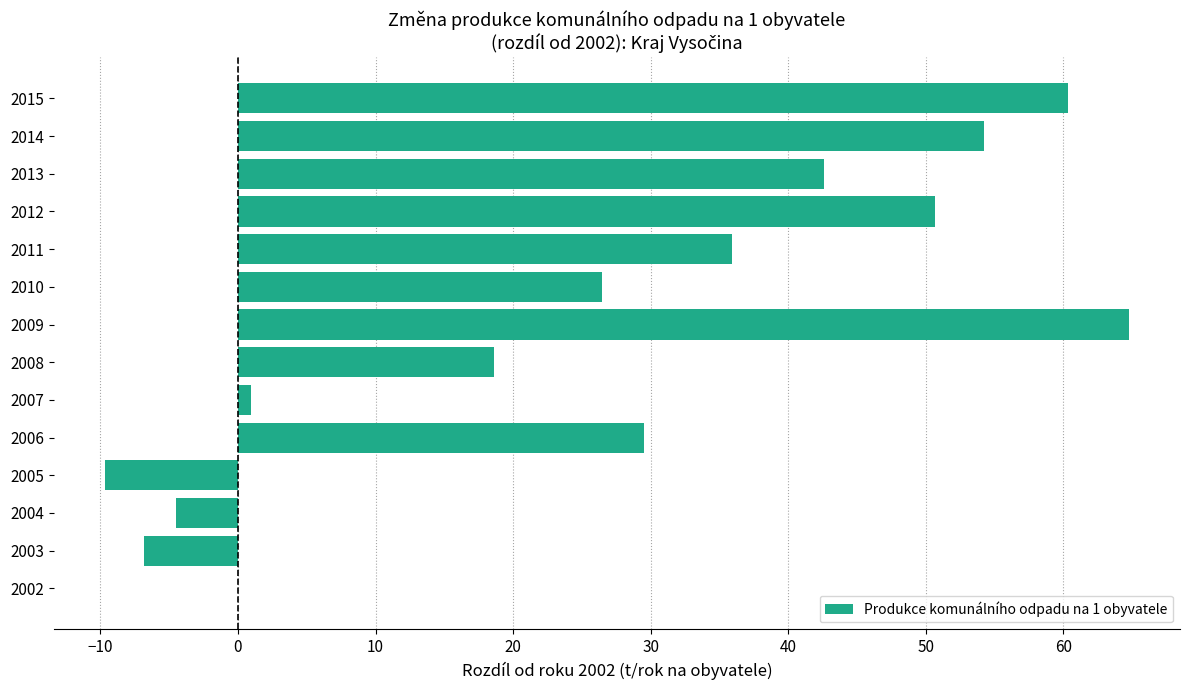

The chart shows a value of -4.5 at 2004. True or false?

True